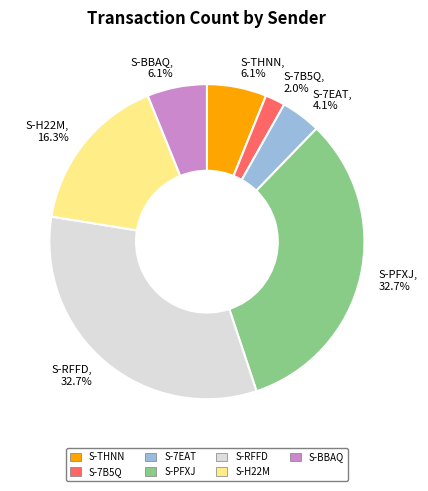

Does S-7B5Q account for over 50% of the chart?

No